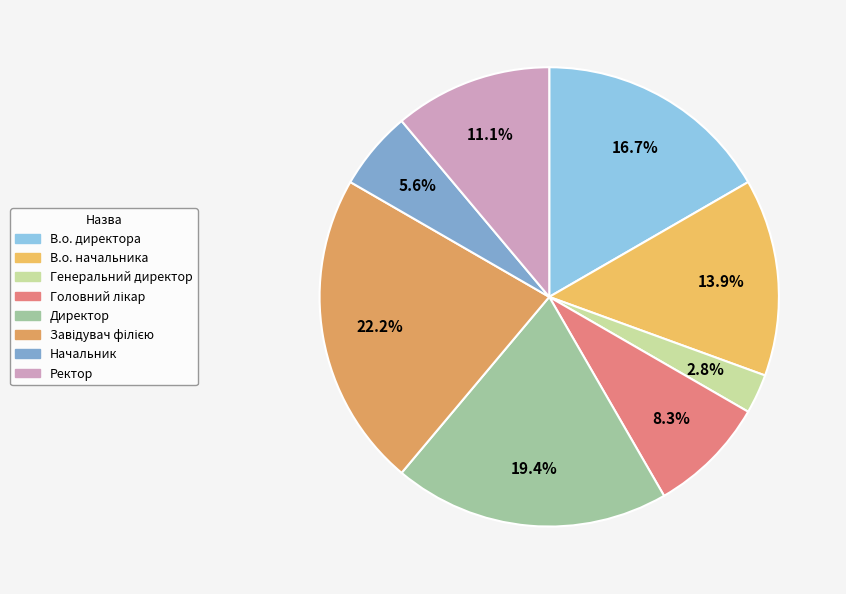

Does Генеральний директор account for over 50% of the chart?

No